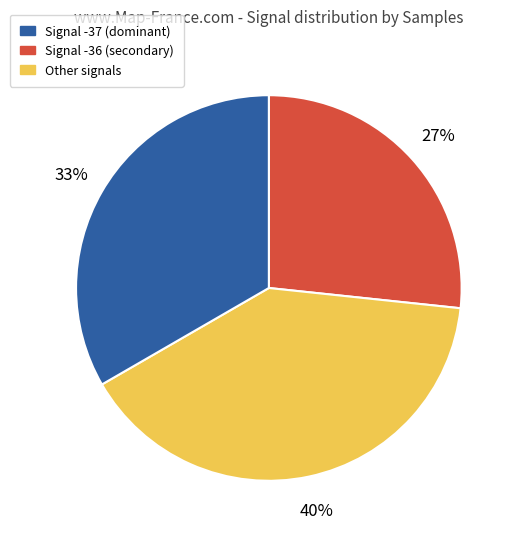

Does any single category account for the majority?

No